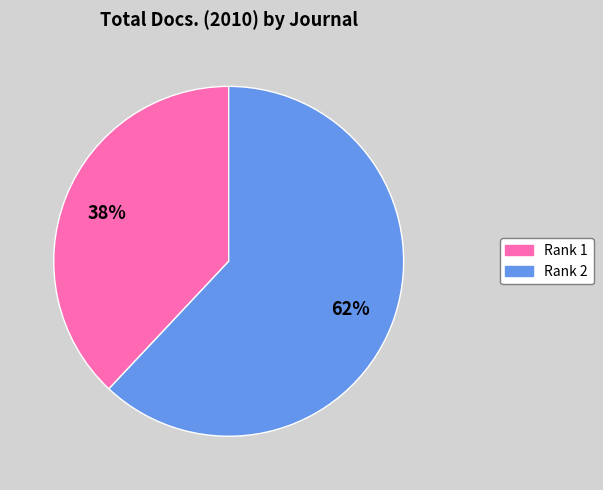

Does any single category account for the majority?

Yes